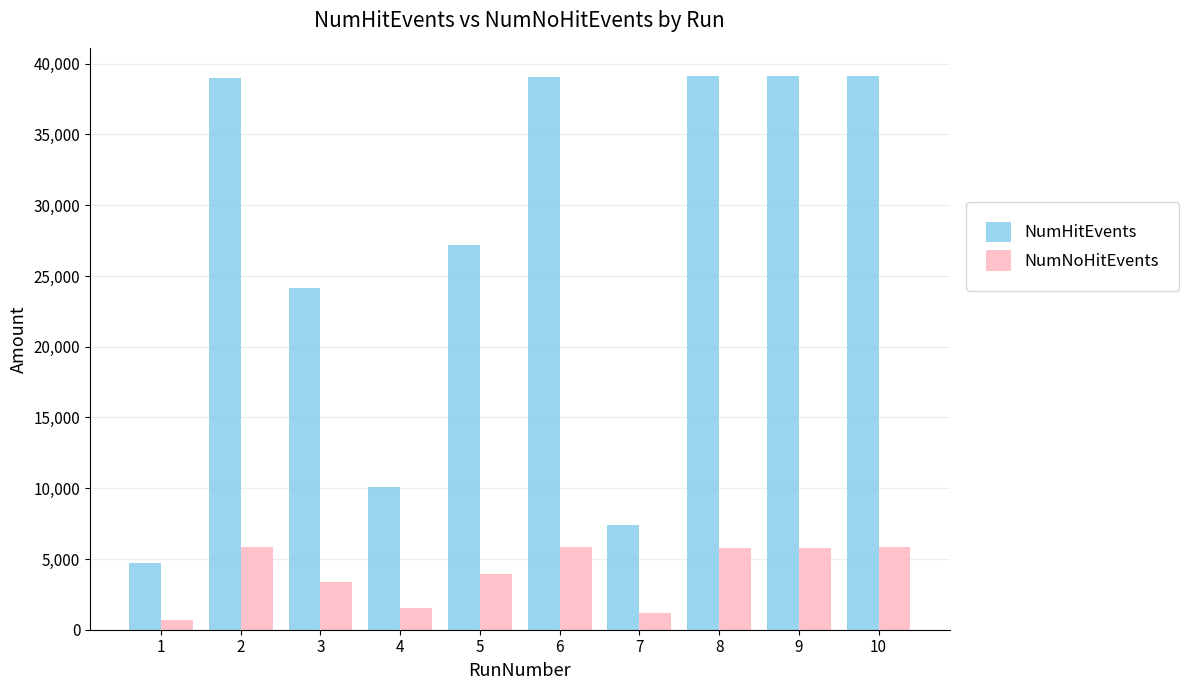

What is the average value of the NumHitEvents series?

26900